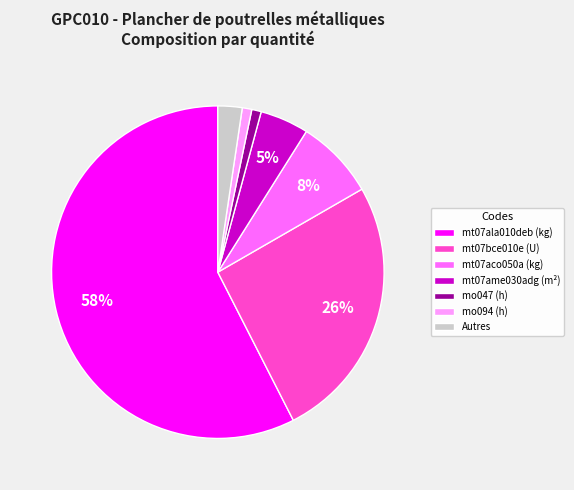

Which has a higher value, mt07ame030adg (m²) or mo047 (h)?

mt07ame030adg (m²)